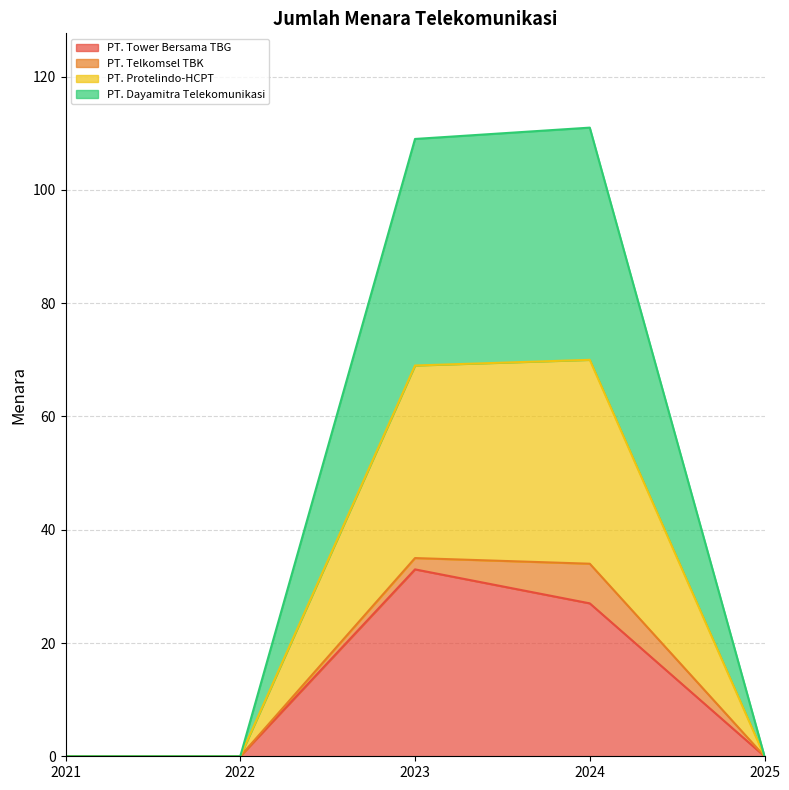

How many positive values does the PT. Dayamitra Telekomunikasi series have?

2